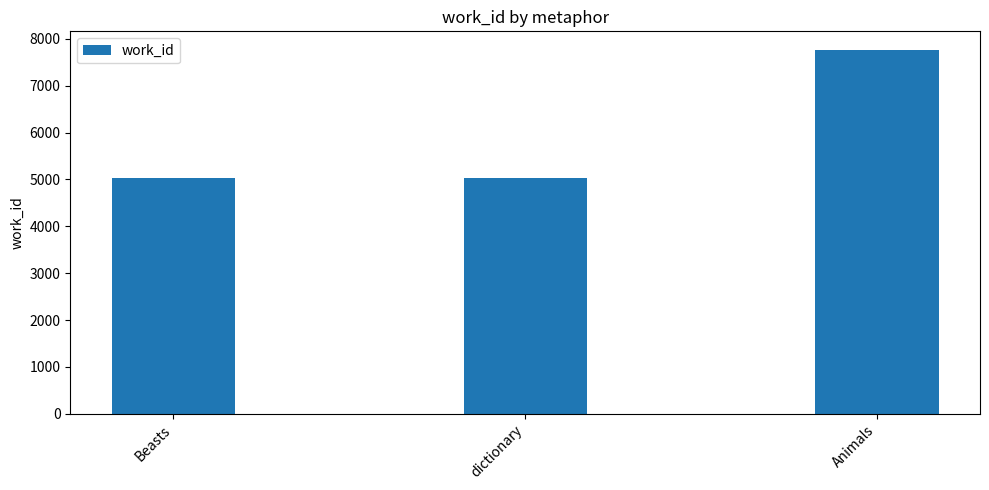

Reading left to right, transcribe all the data shown in this chart.

Beasts=5038	dictionary=5038	Animals=7773